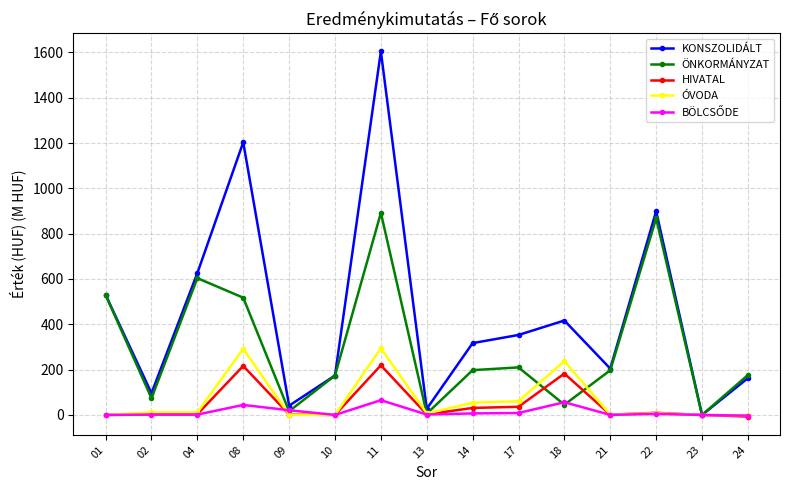

At which category does KONSZOLIDÁLT reach its first local valley?

02